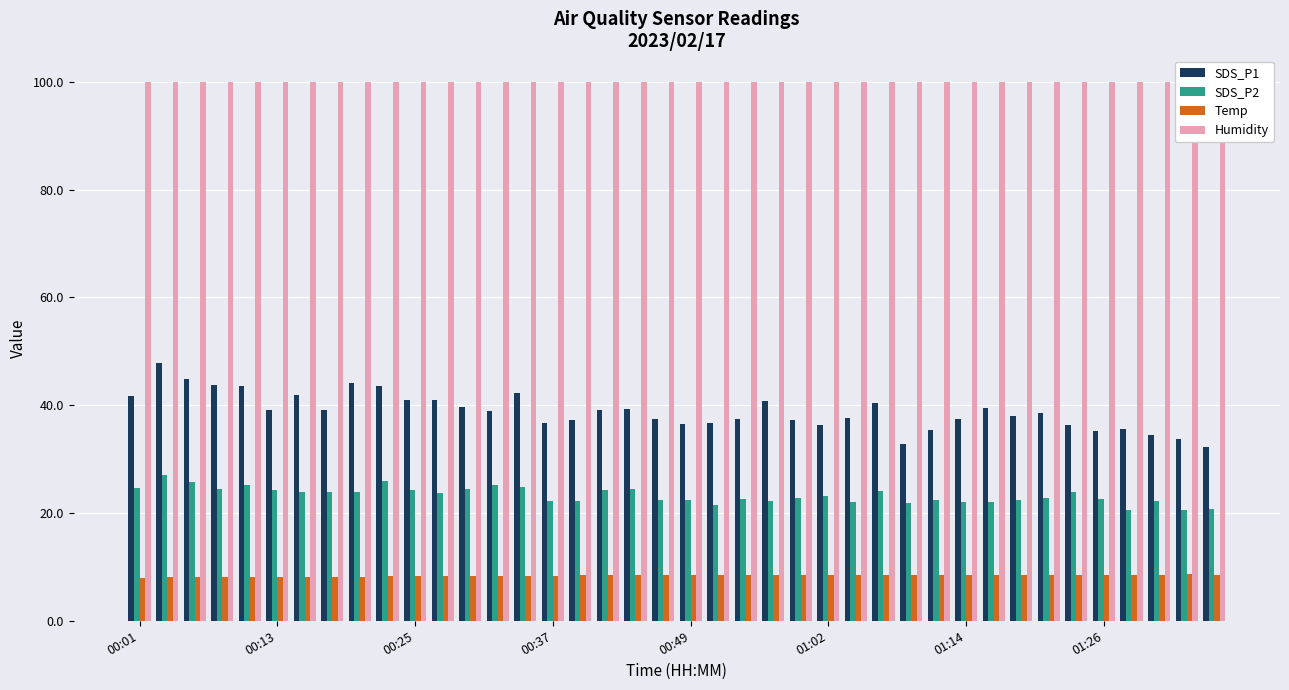

The SDS_P1 series shows 50.9 at 24. True or false?

False